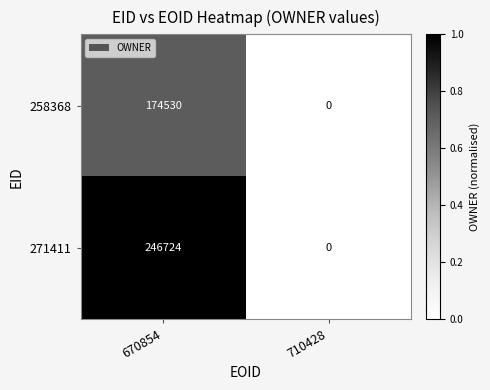

List the labels in order of 271411 value, largest first.

670854, 710428